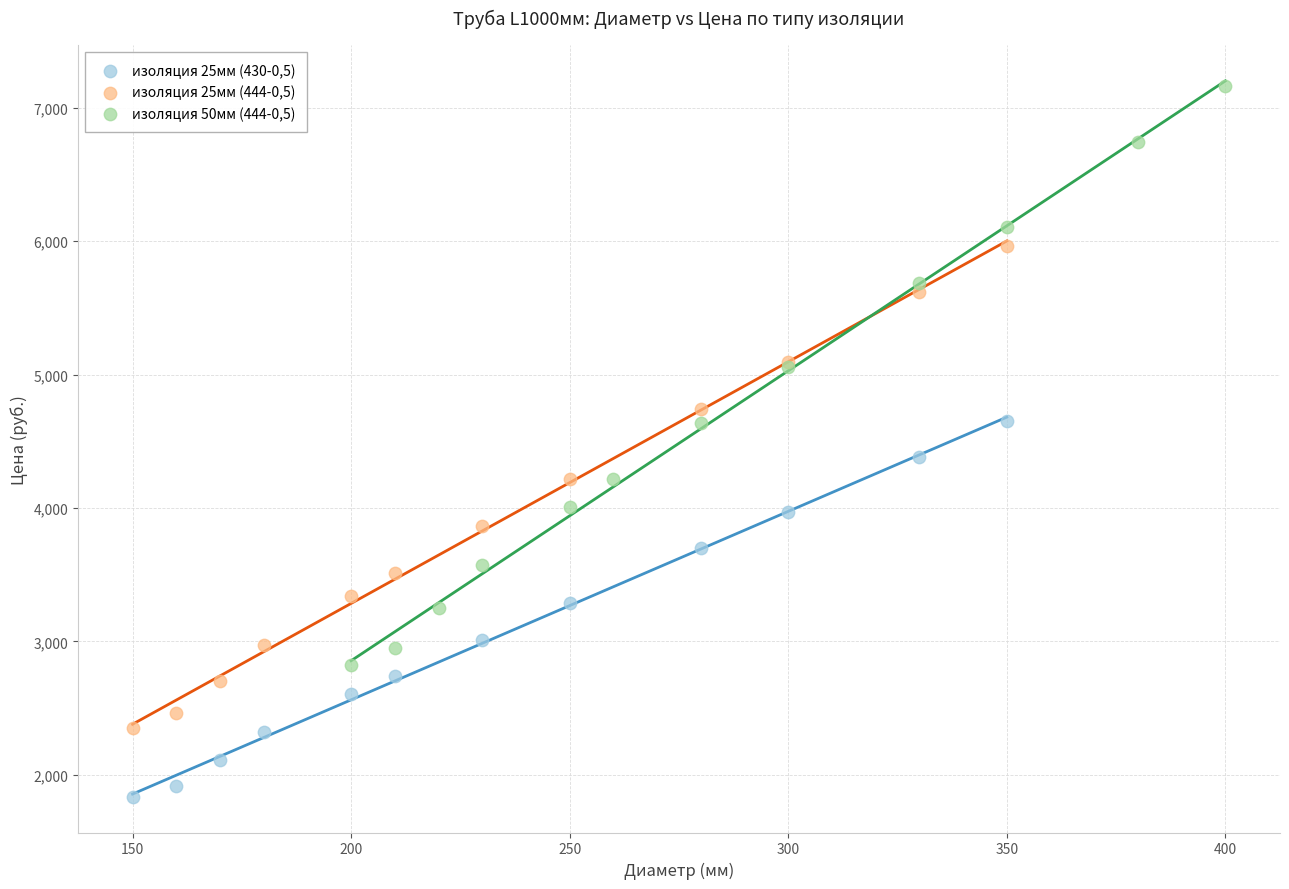

Which series has the largest Y range (max minus min)?

изоляция 50мм (444-0,5)